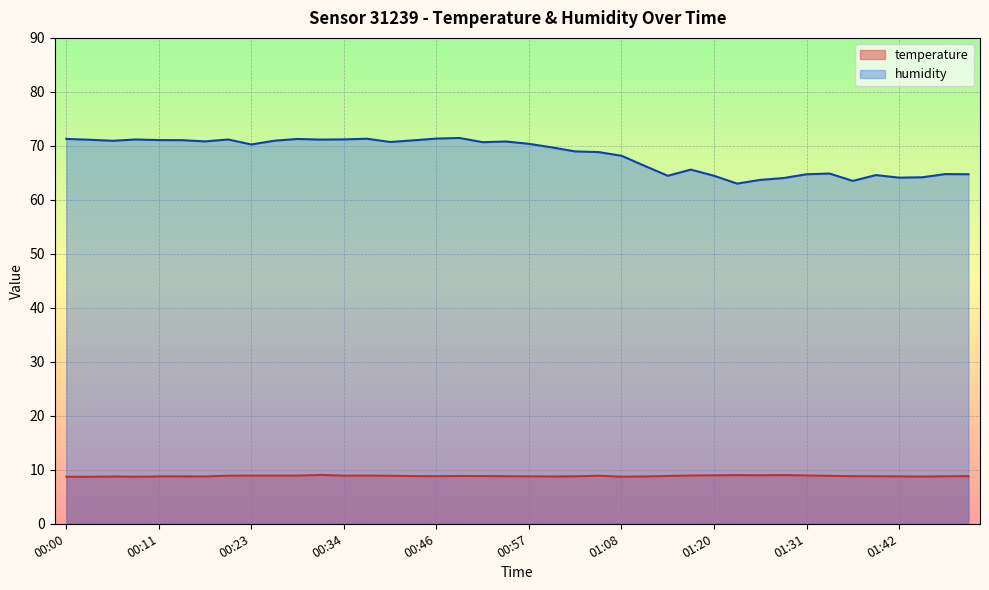

At how many categories does at least one series exceed 31?

40